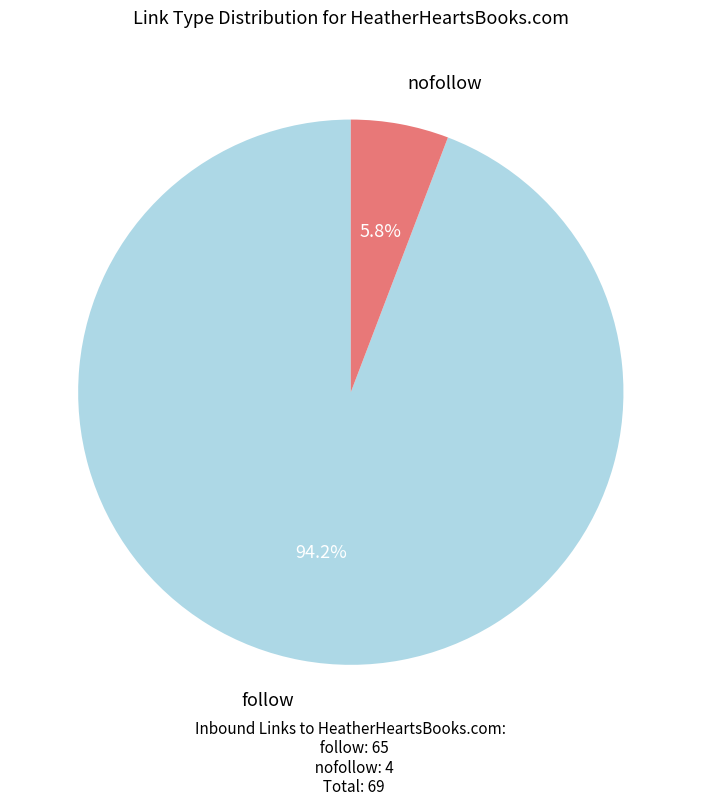

How many slices are in this pie chart?

2